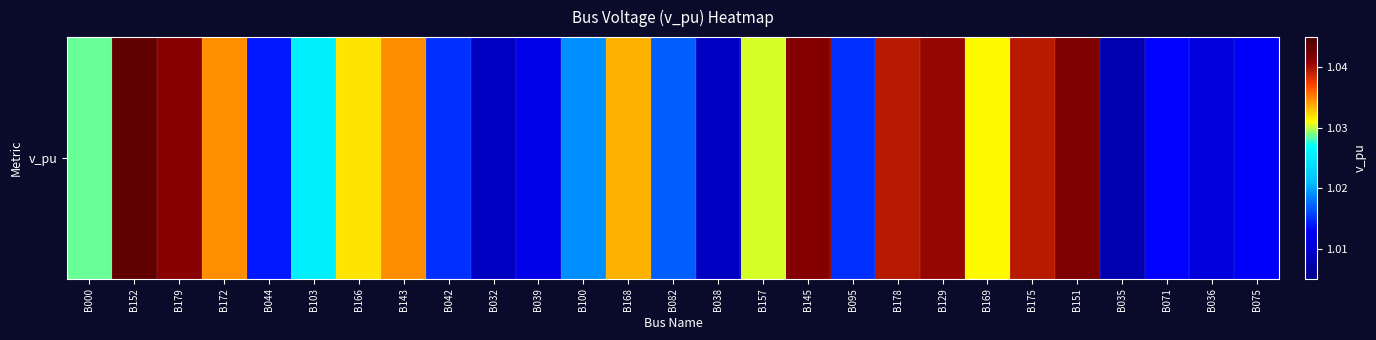

What is the average value?

1.0